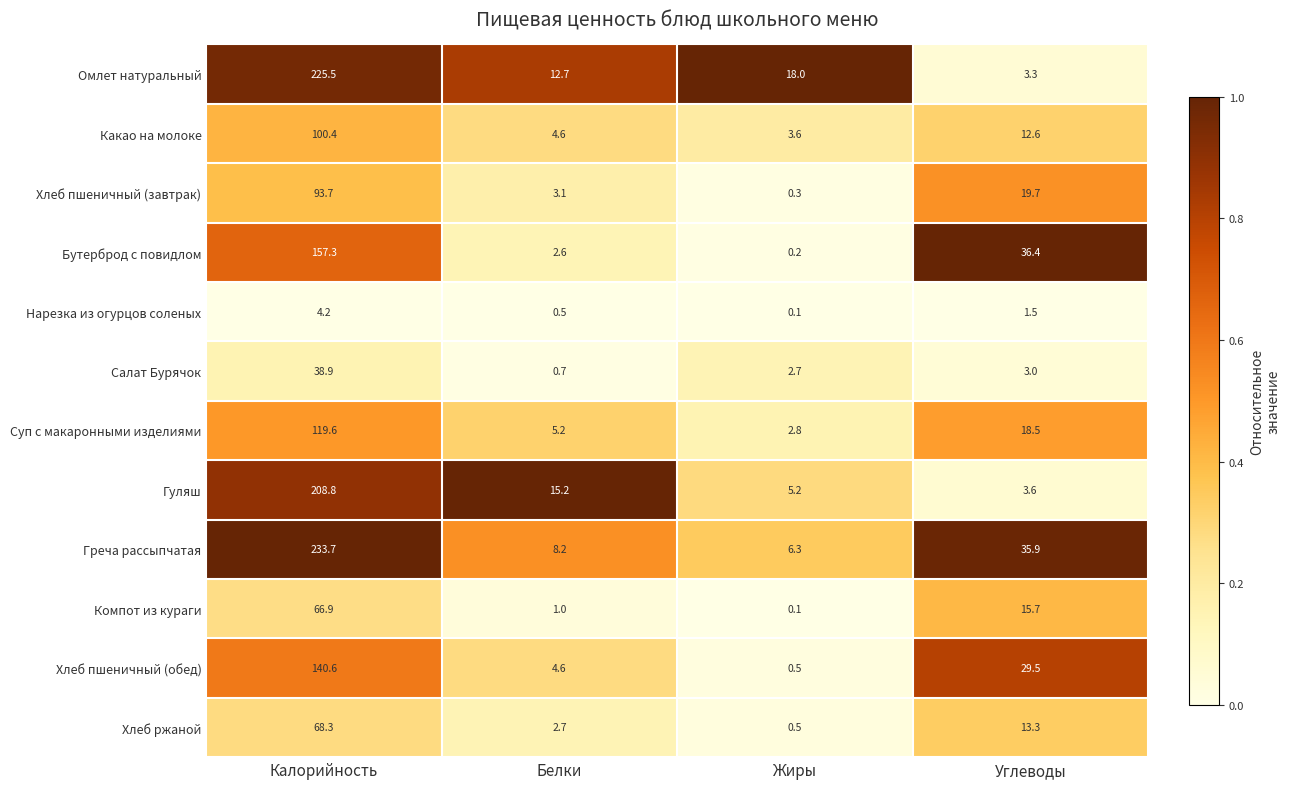

Which category has the lowest value across all series?

Жиры